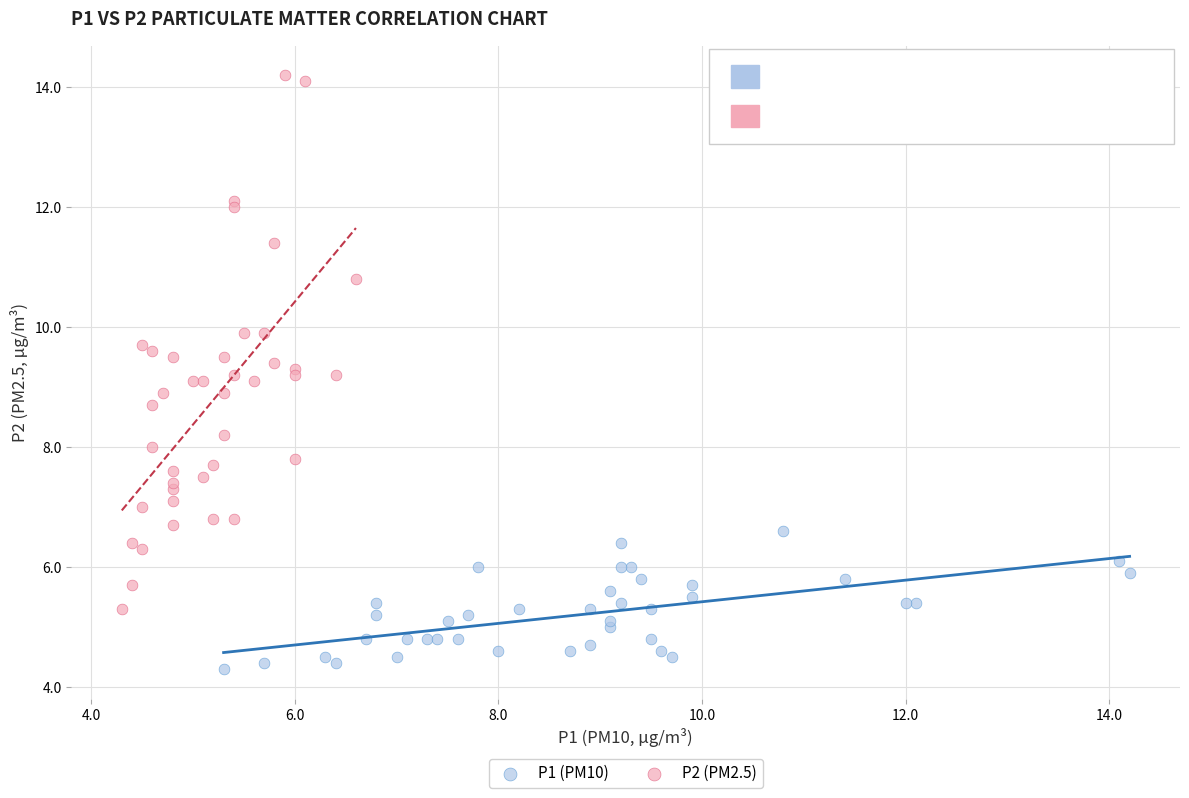

Which series has the largest Y range (max minus min)?

P2 (PM2.5)